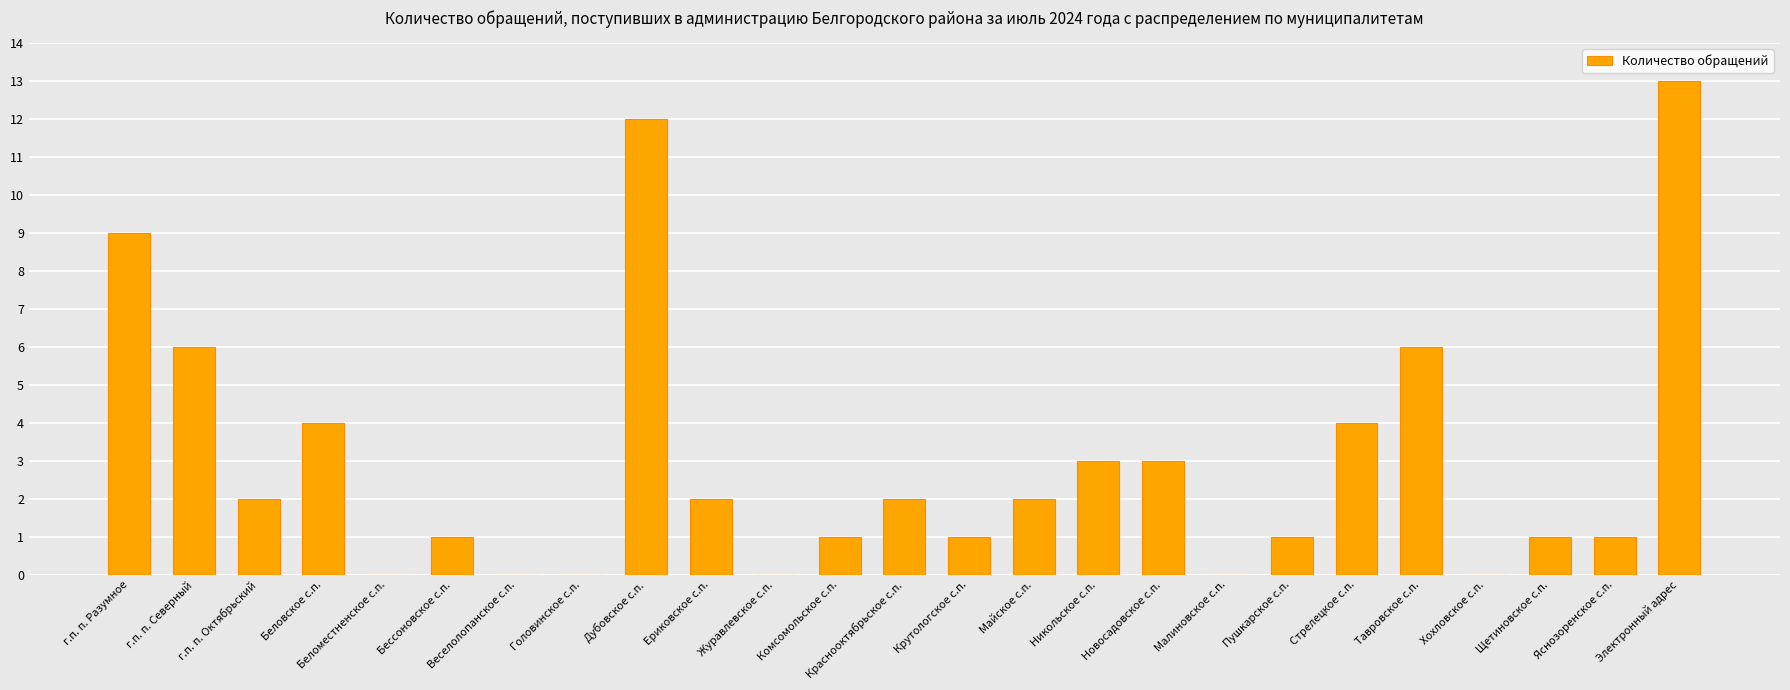

What is the sum of all values?

74